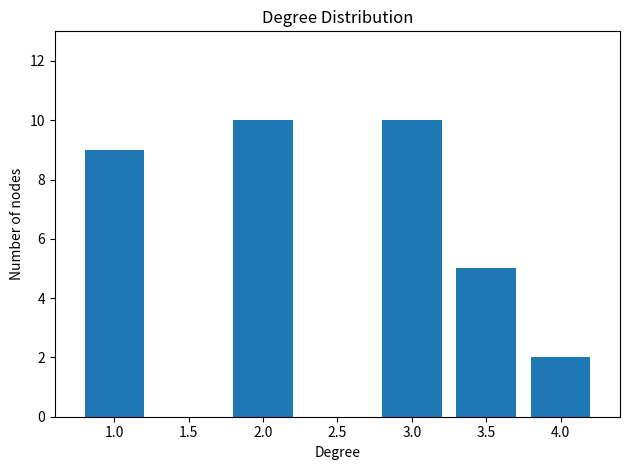

Reading right to left, list all the values displayed in this chart.

4.0=2	3.5=5	3.0=10	2.0=10	1.0=9